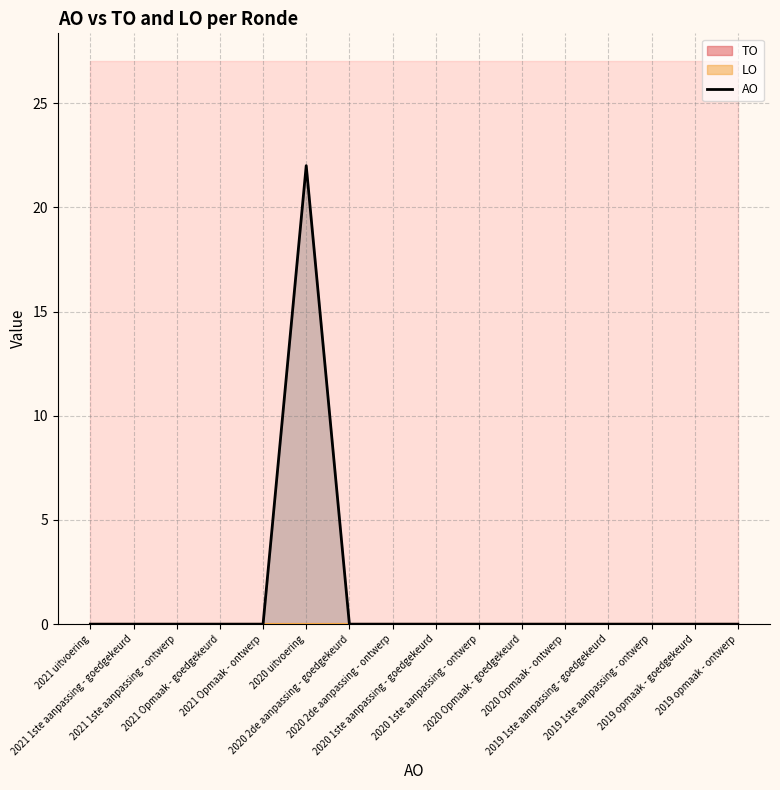

Is it true that the value at 2021 1ste aanpassing - ontwerp is 0?

True